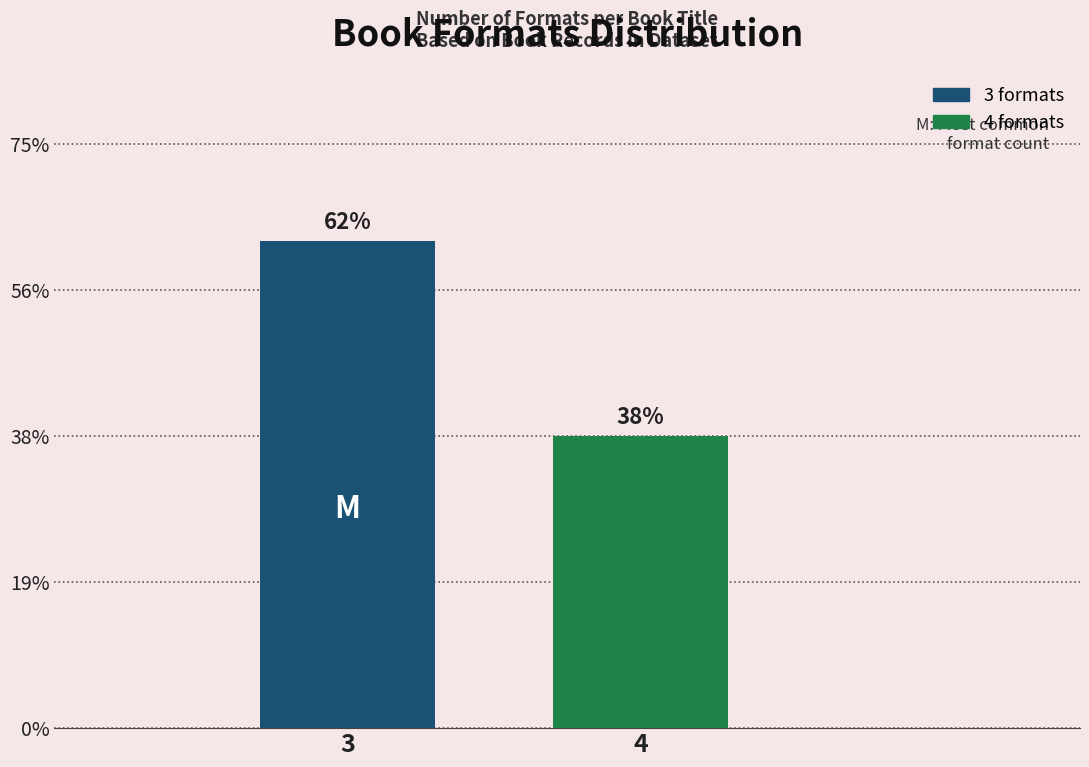

Does the chart contain any negative values?

No